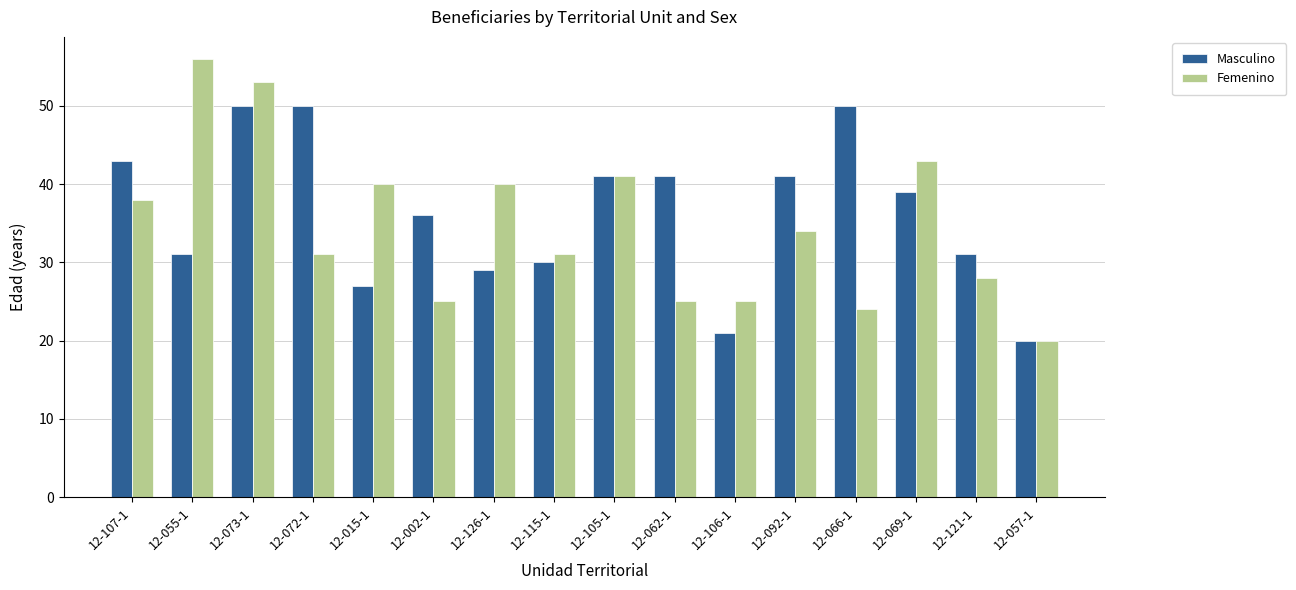

What is the highest value of the Masculino series?

50